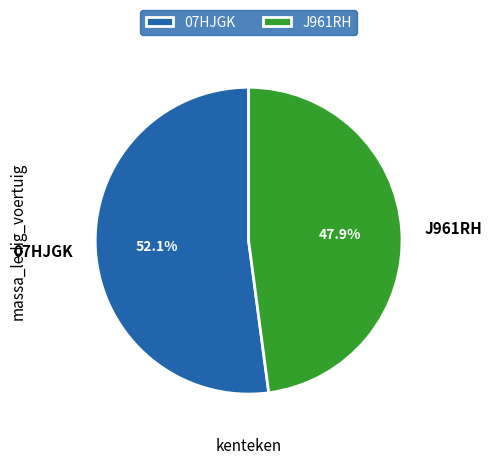

Is the sum of 07HJGK and J961RH greater than half?

Yes